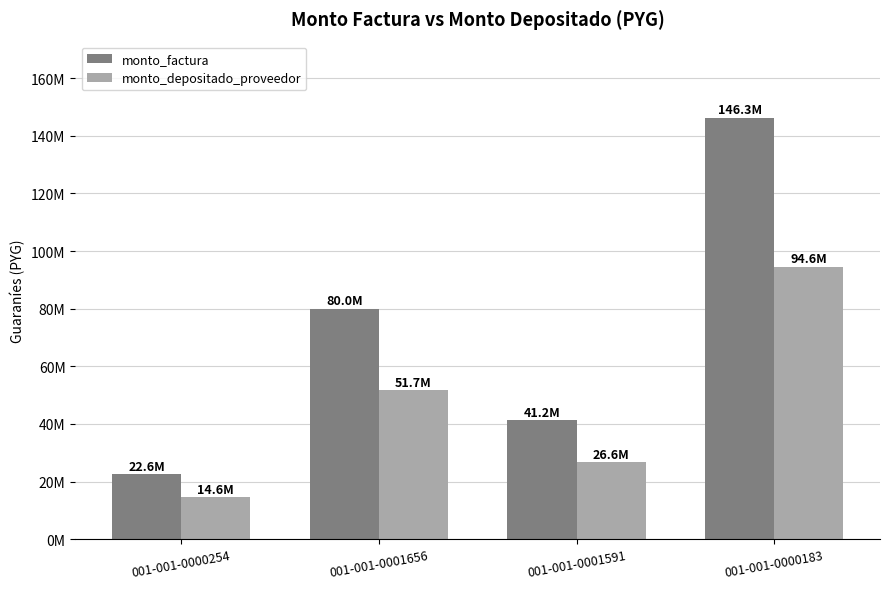

Does the chart contain stacked bars?

No